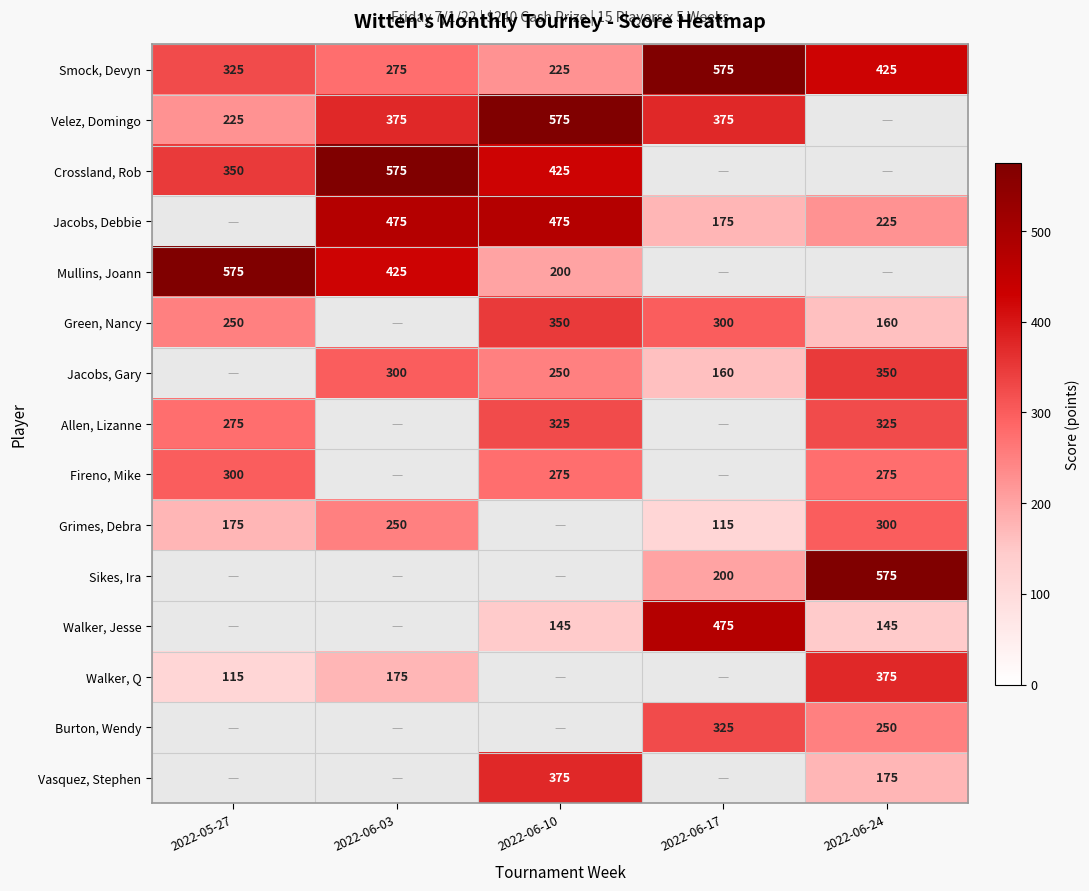

True or false: Grimes, Debra has a value of 251 at 2022-05-27.

False